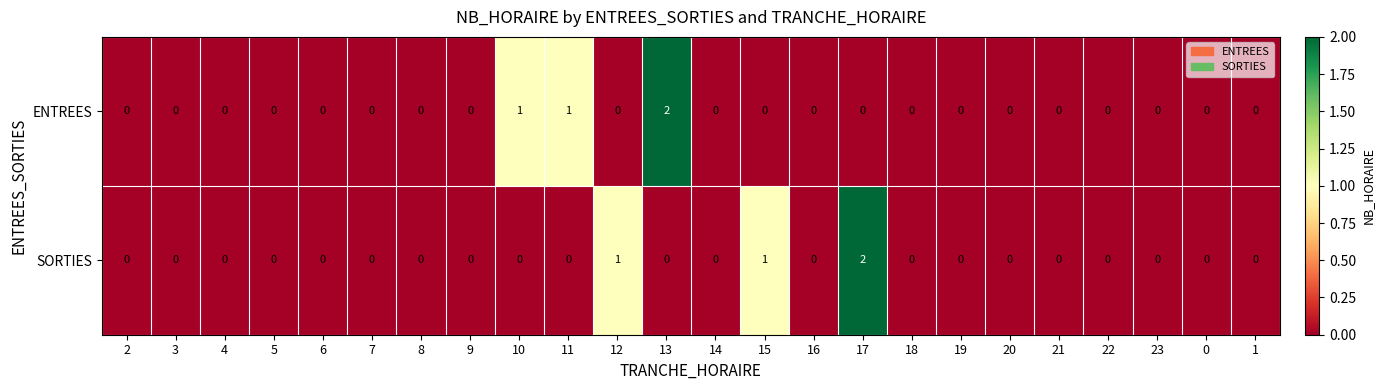

At 12, list the series in order from largest to smallest.

SORTIES, ENTREES